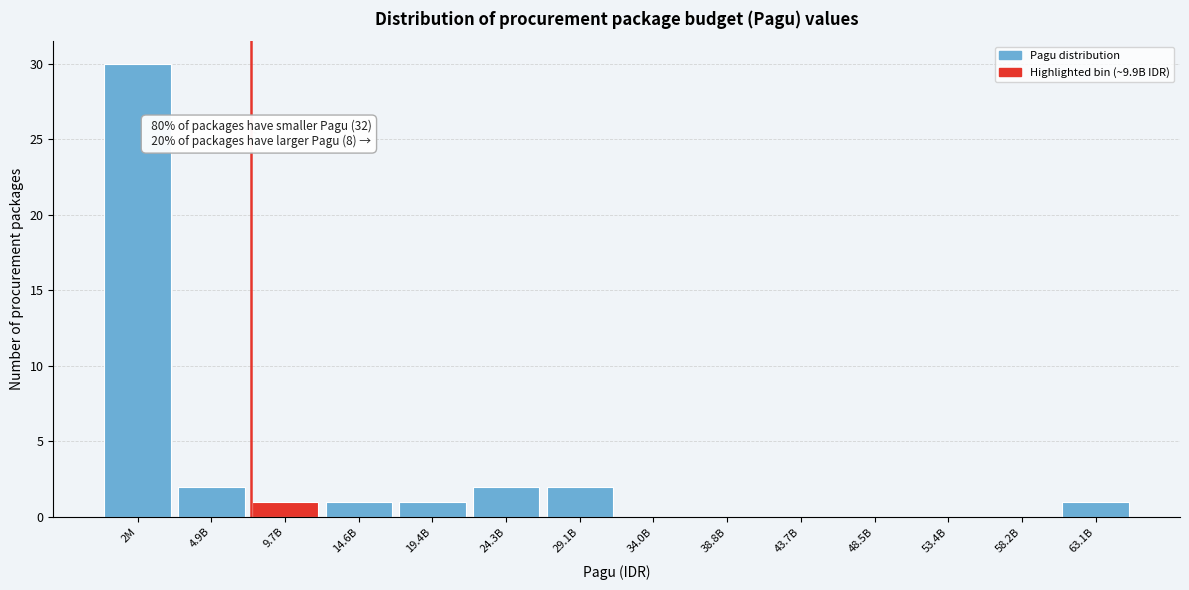

Reading left to right, transcribe all the data shown in this chart.

2M=30	4.9B=2	9.7B=1	14.6B=1	19.4B=1	24.3B=2	29.1B=2	34.0B=0	38.8B=0	43.7B=0	48.5B=0	53.4B=0	58.2B=0	63.1B=1